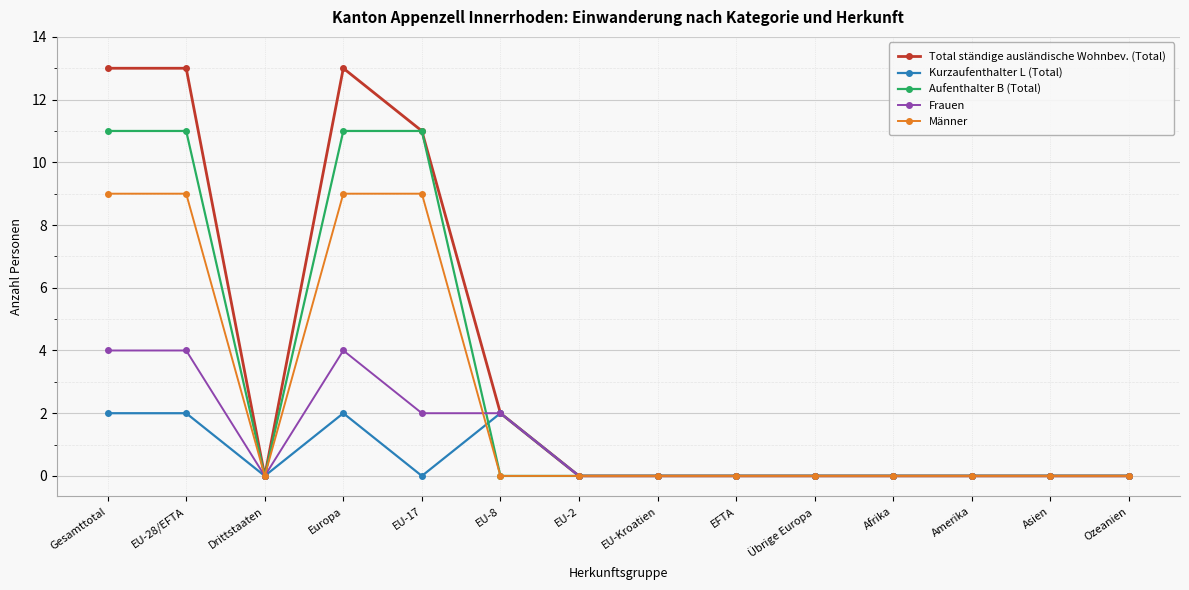

List the series in order of their overall mean, highest first.

Total ständige ausländische Wohnbev. (Total), Aufenthalter B (Total), Männer, Frauen, Kurzaufenthalter L (Total)